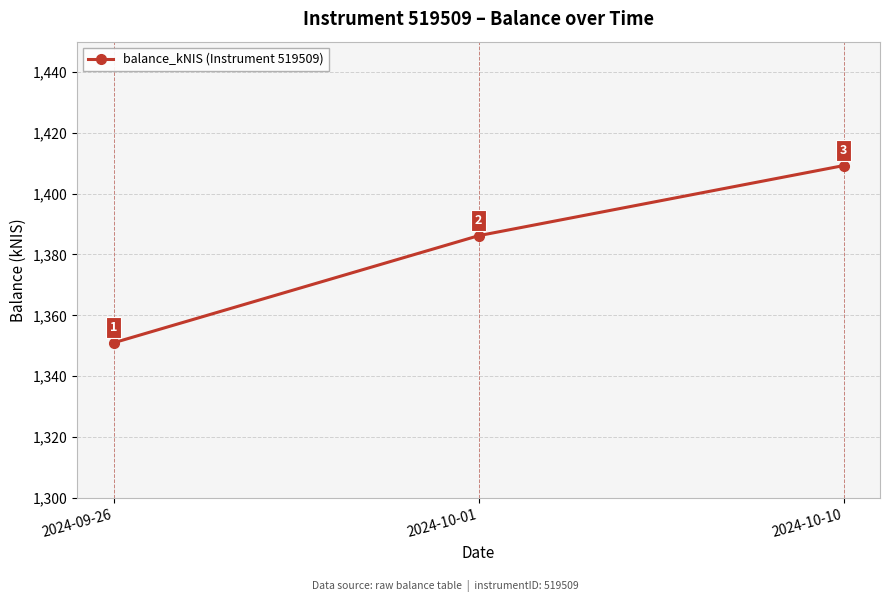

What is the difference between the maximum and minimum values?

58.3